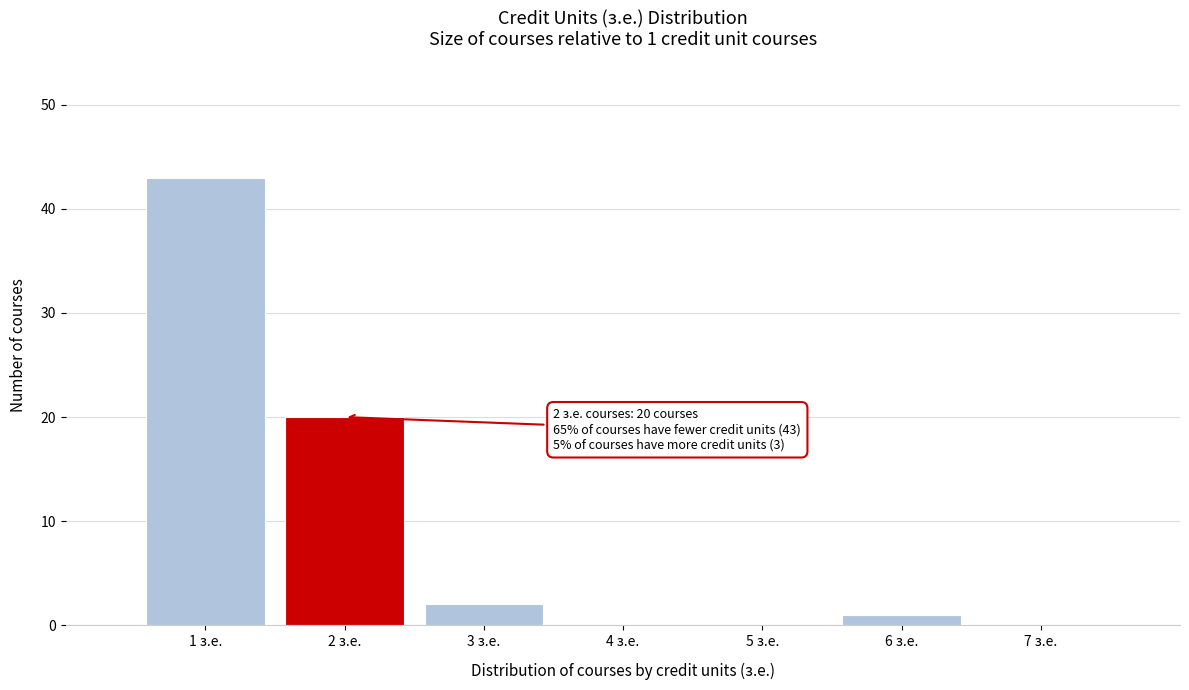

Over which range of the x-axis is the bar tallest?

0.5 to 1.5